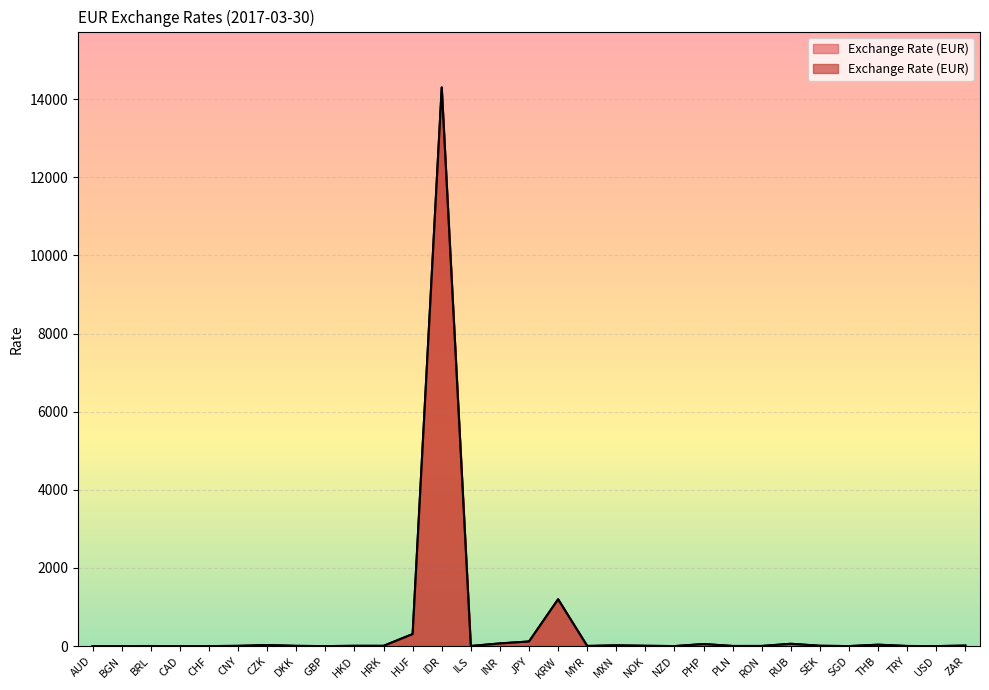

The value at TRY is 6.2. True or false?

False